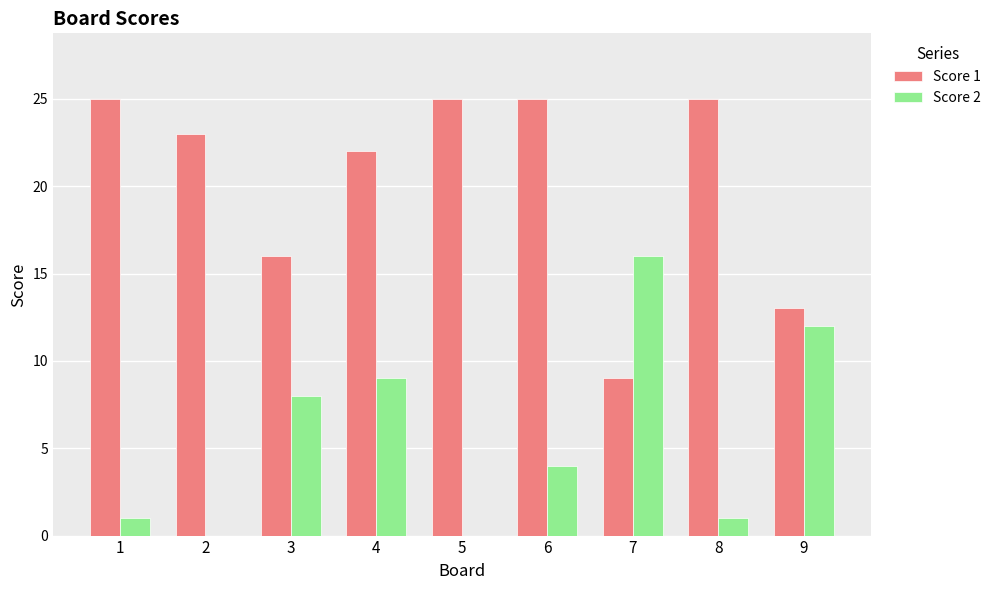

What are all the series names shown in the legend?

Score 1, Score 2